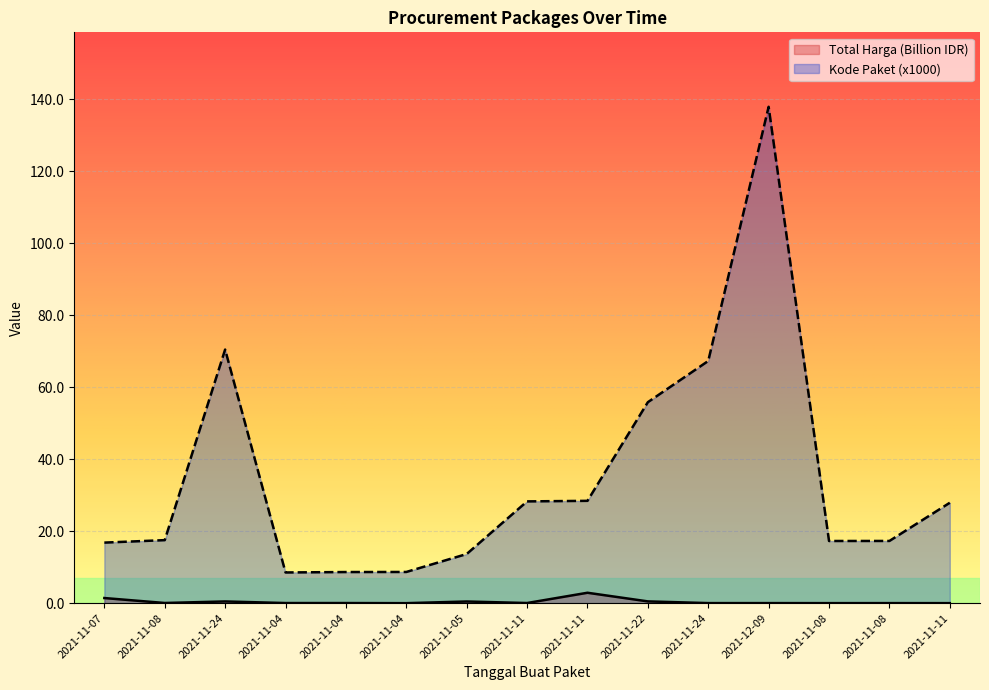

The Kode Paket series shows 8.5 at 2021-11-04. True or false?

True